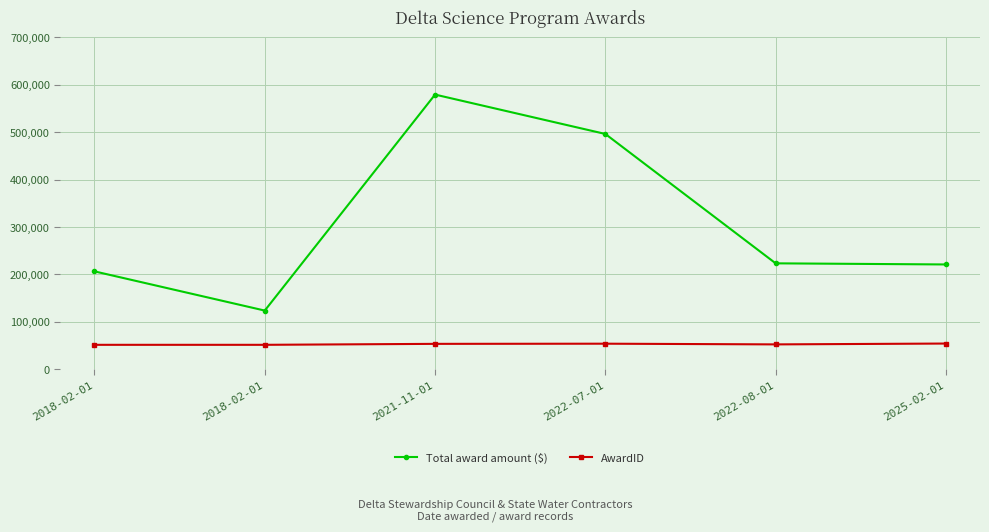

What is the minimum value for AwardID?

51516